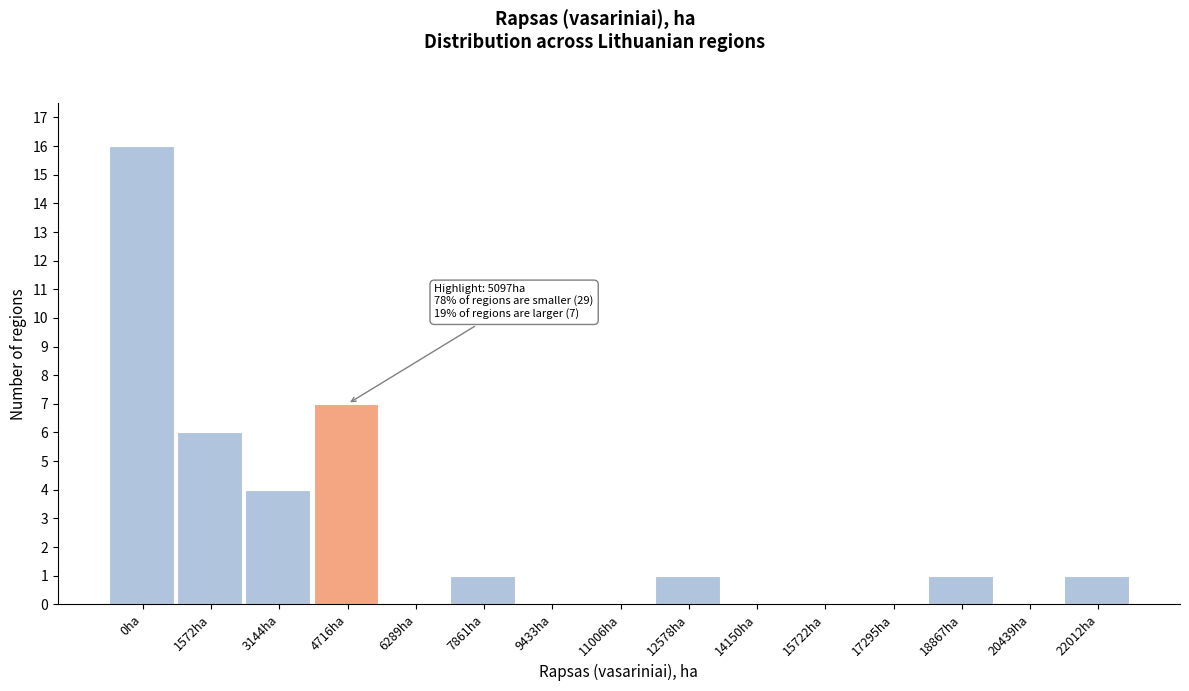

Reading right to left, transcribe all the data shown in this chart.

22012ha=1	20439ha=0	18867ha=1	17295ha=0	15722ha=0	14150ha=0	12578ha=1	11006ha=0	9433ha=0	7861ha=1	6289ha=0	4716ha=7	3144ha=4	1572ha=6	0ha=16